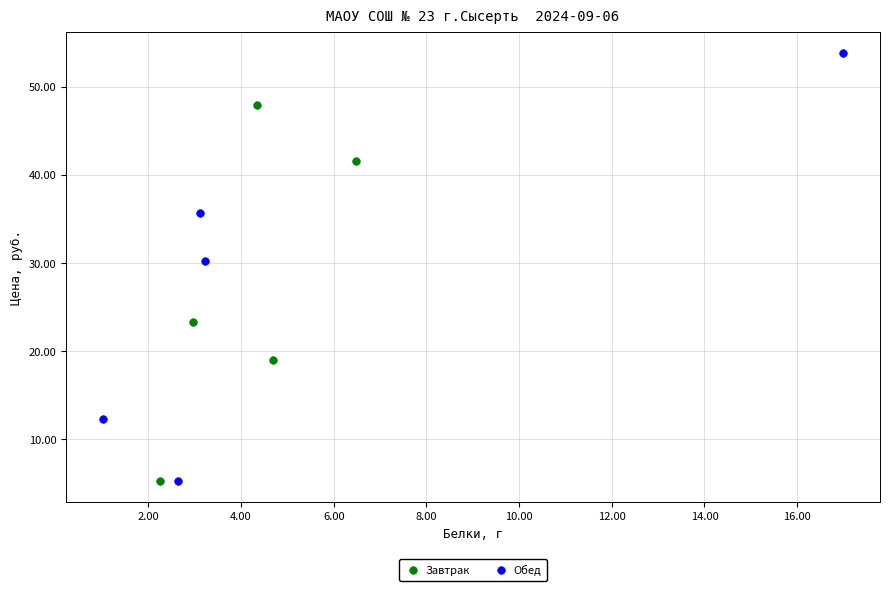

Which series has the widest spread of Y values?

Обед